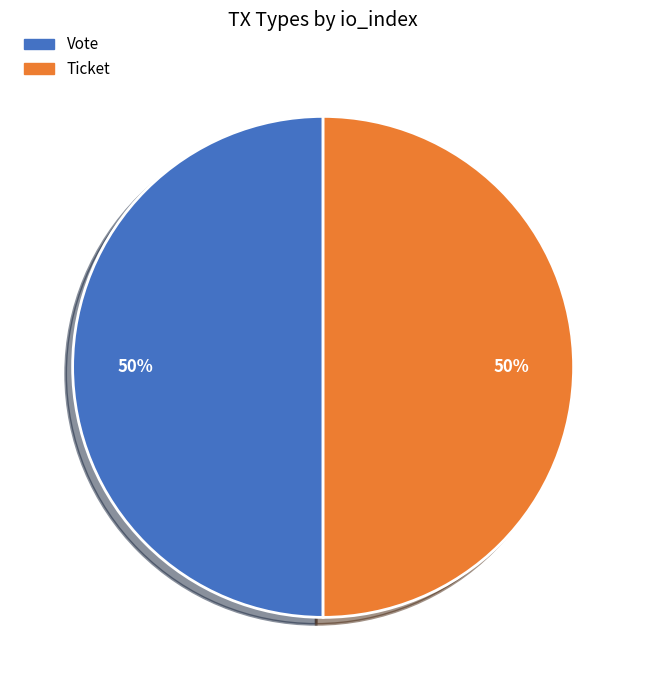

Count the number of slices in the pie.

2